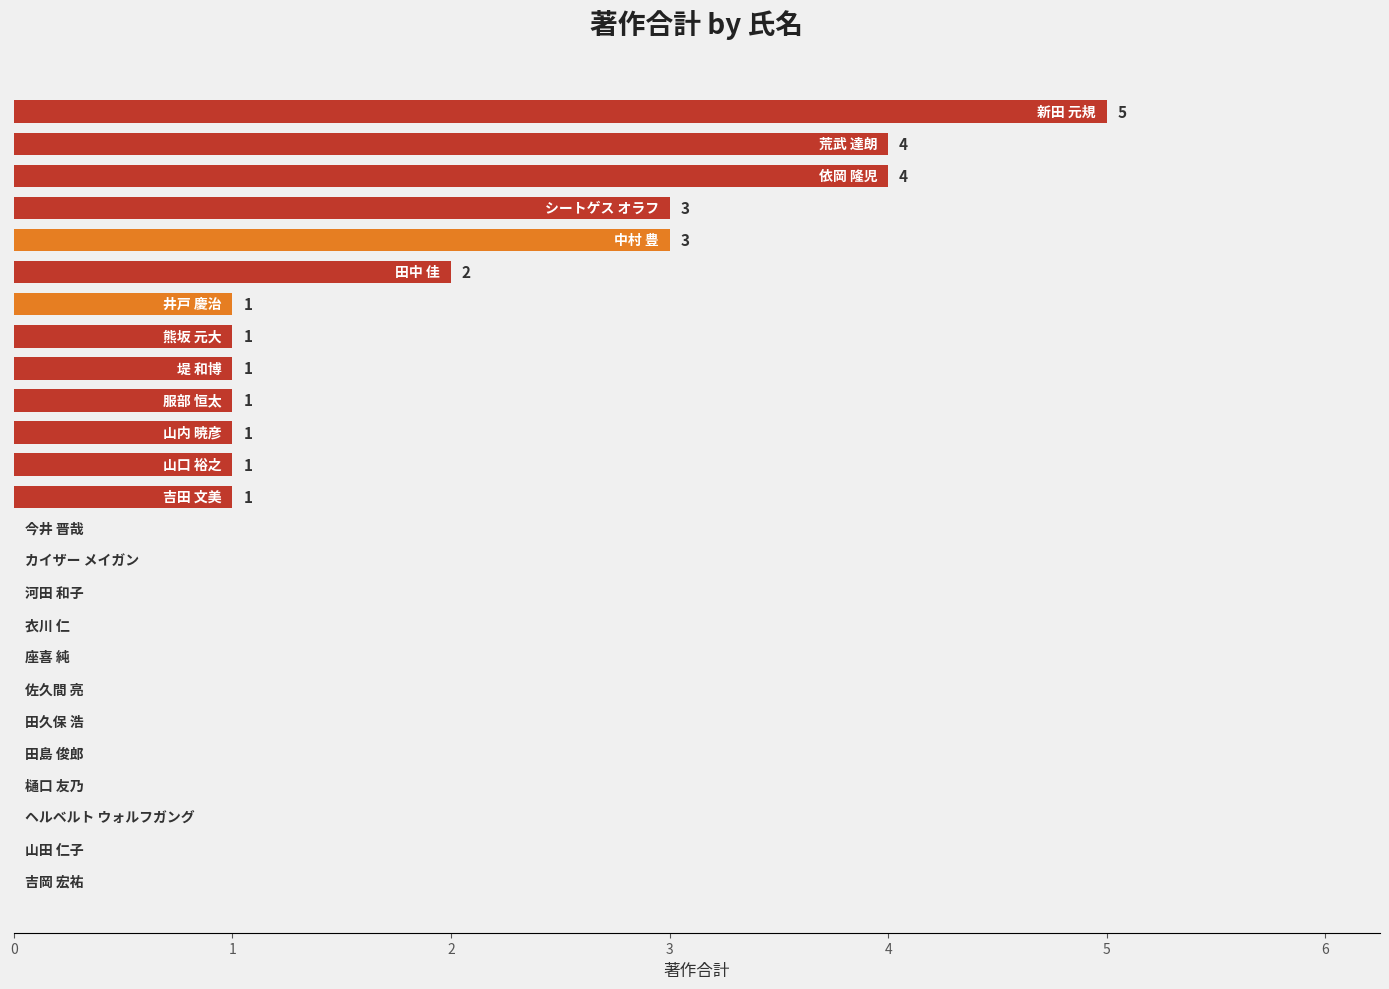

What is the greatest value displayed?

5